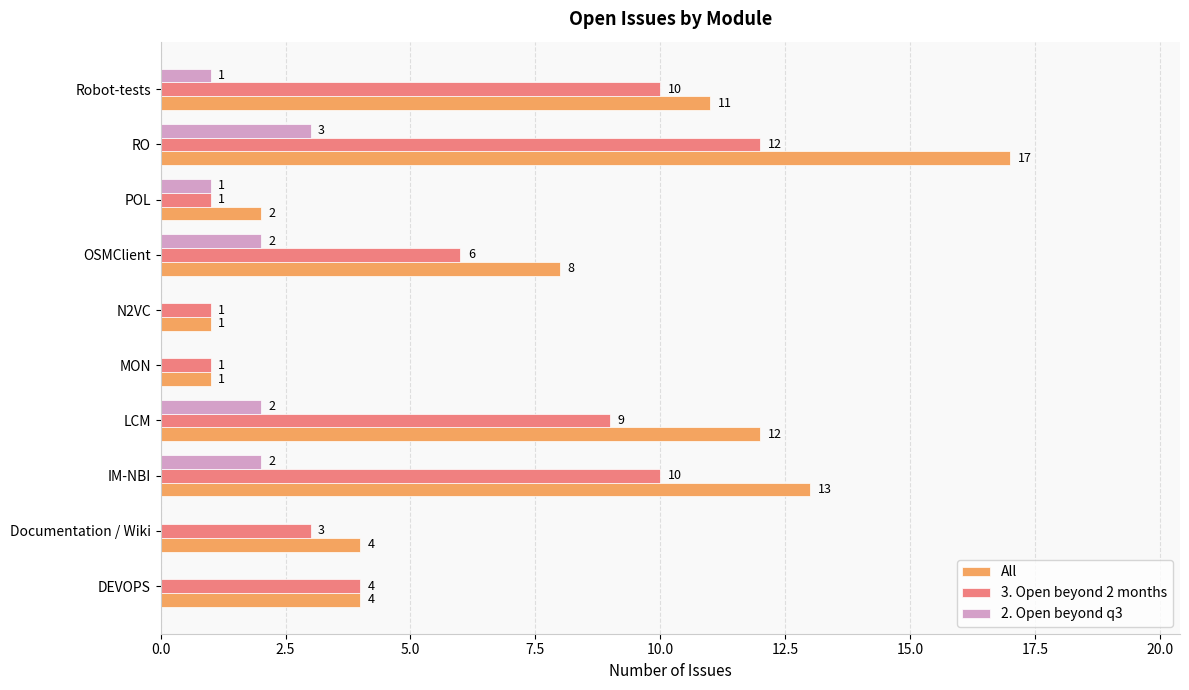

Between OSMClient and POL, which series saw the biggest shift?

All